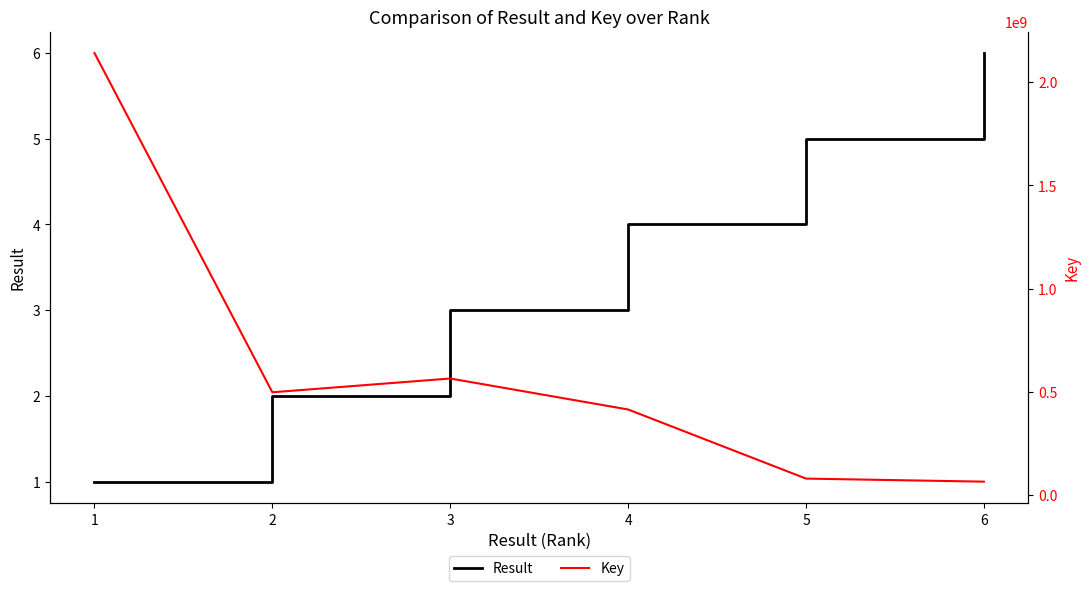

How many series are shown in this chart?

2